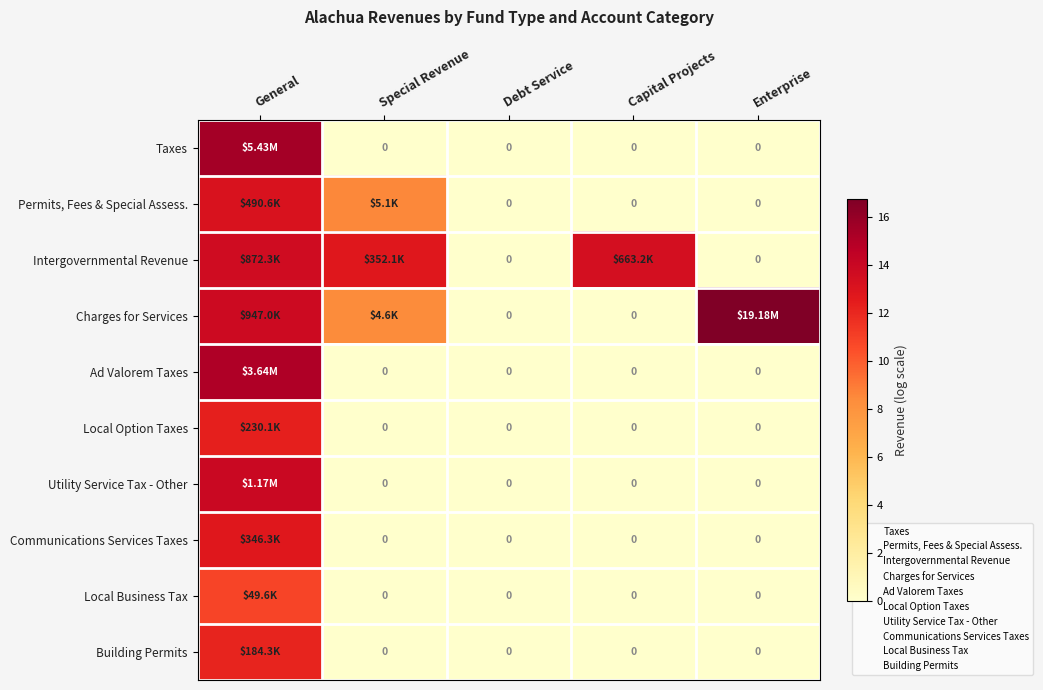

Is it true that Local Business Tax equals -5.0 at Special Revenue?

False